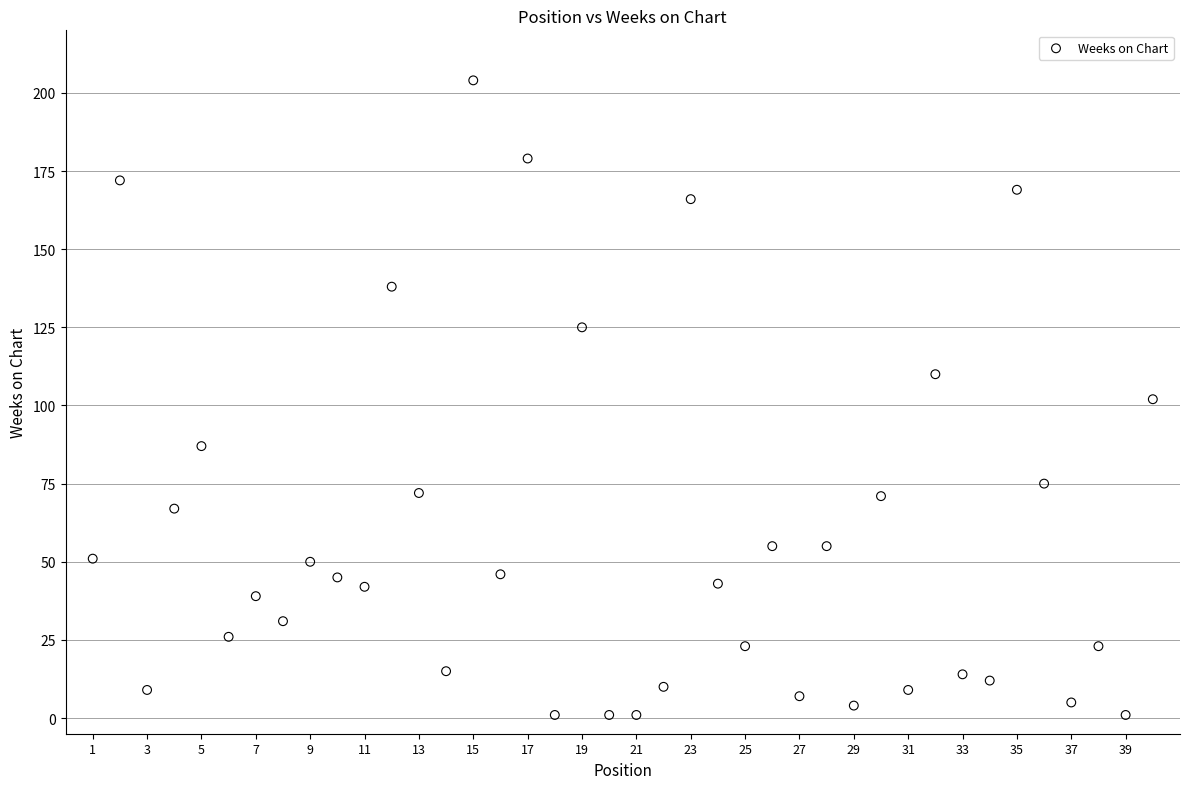

What is the range of X values (max minus min)?

39